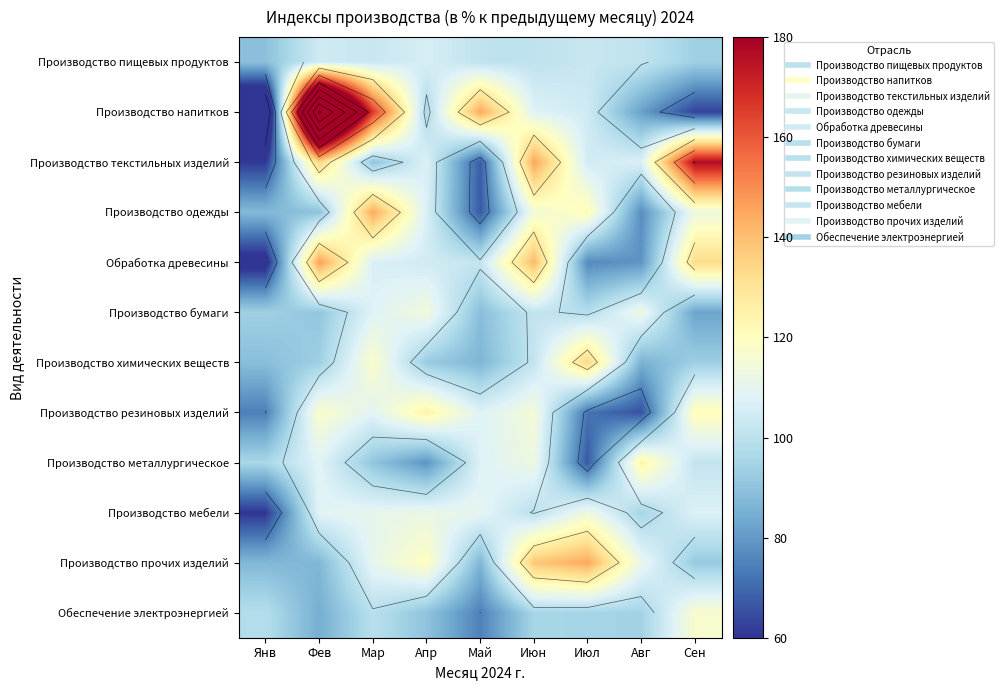

True or false: Производство мебели has a value of 35.0 at Апр.

False